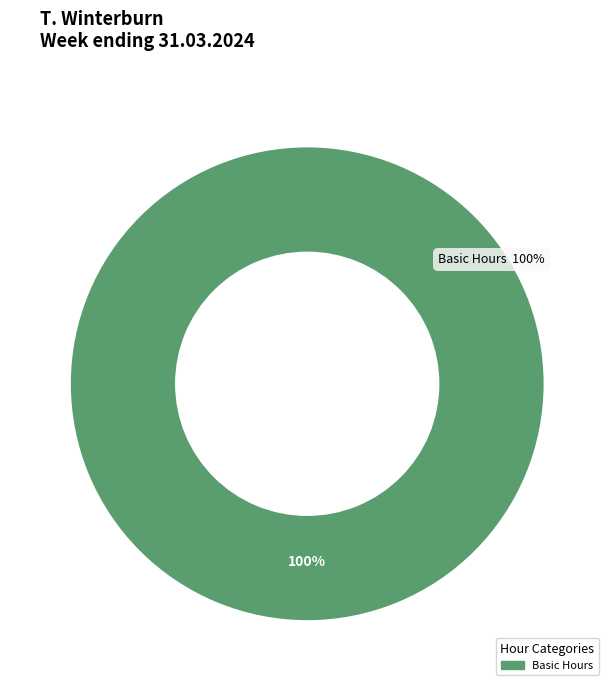

True or false: Basic Hours accounts for 89% of the total.

False